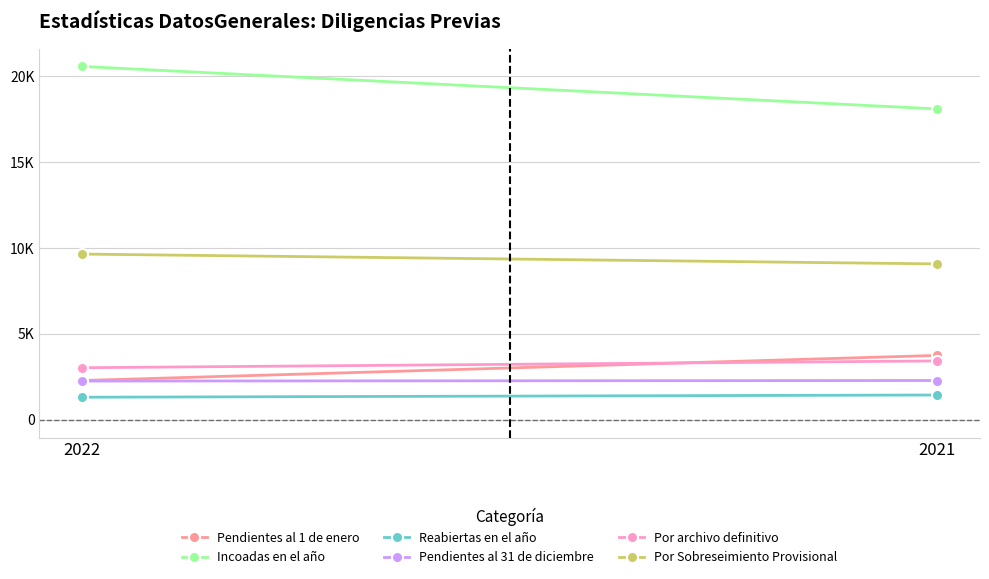

How many Por Sobreseimiento Provisional values are between 9073 and 9646?

2